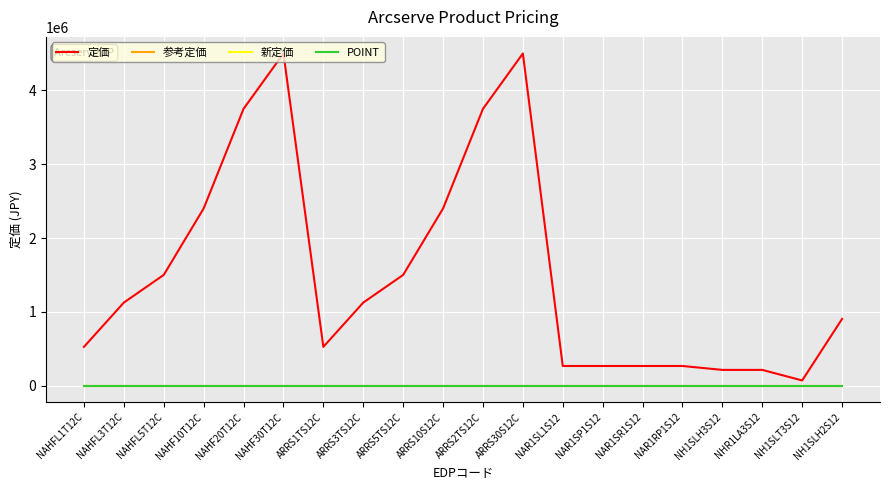

At which label does 参考定価 reach its minimum?

NAHFL1T12C